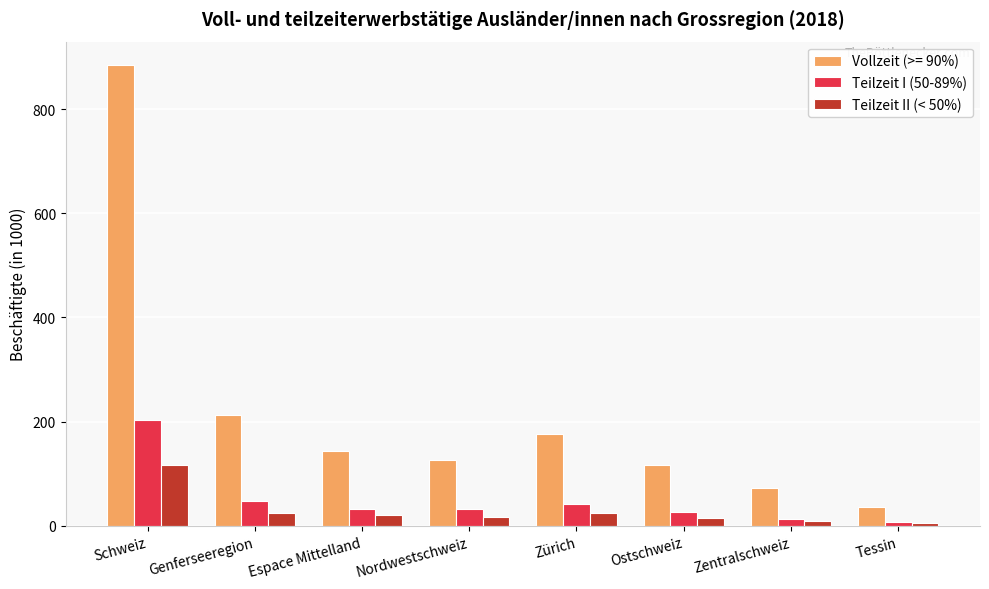

What is the minimum value shown in the chart?

5.2